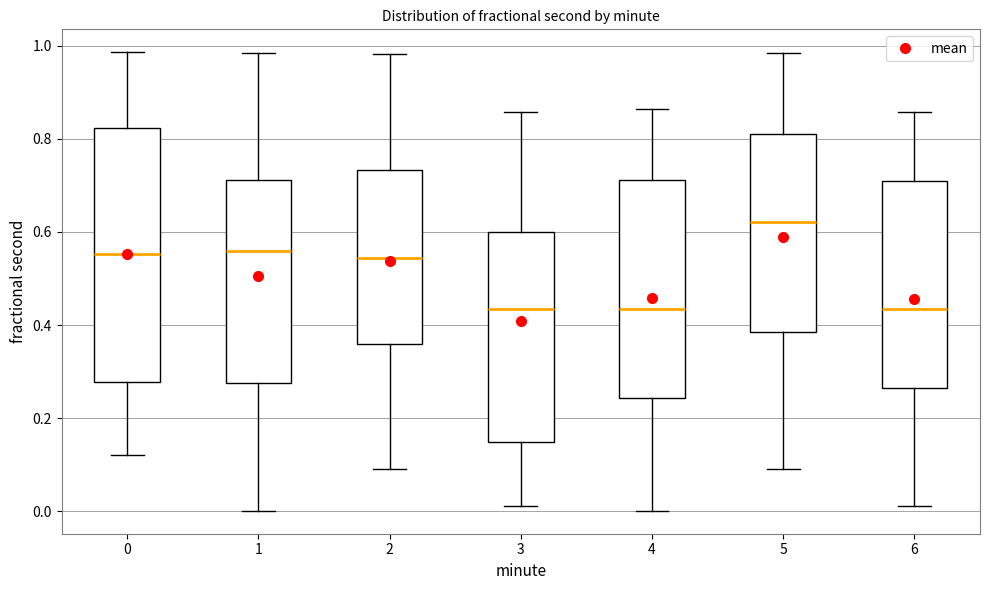

Reading left to right, transcribe this box plot: for each box, give where its median line is, the range the box spans, and where its two whiskers end, as read against the y-axis. The values are not printed on the chart, so give them approximately, as read against the axis.

0: median 0.56, box 0.28 to 0.82, whiskers 0.12 to 0.98
1: median 0.56, box 0.28 to 0.72, whiskers 0.00 to 0.98
2: median 0.54, box 0.36 to 0.74, whiskers 0.10 to 0.98
3: median 0.44, box 0.14 to 0.60, whiskers 0.02 to 0.86
4: median 0.44, box 0.24 to 0.72, whiskers 0.00 to 0.86
5: median 0.62, box 0.38 to 0.80, whiskers 0.10 to 0.98
6: median 0.44, box 0.26 to 0.72, whiskers 0.02 to 0.86